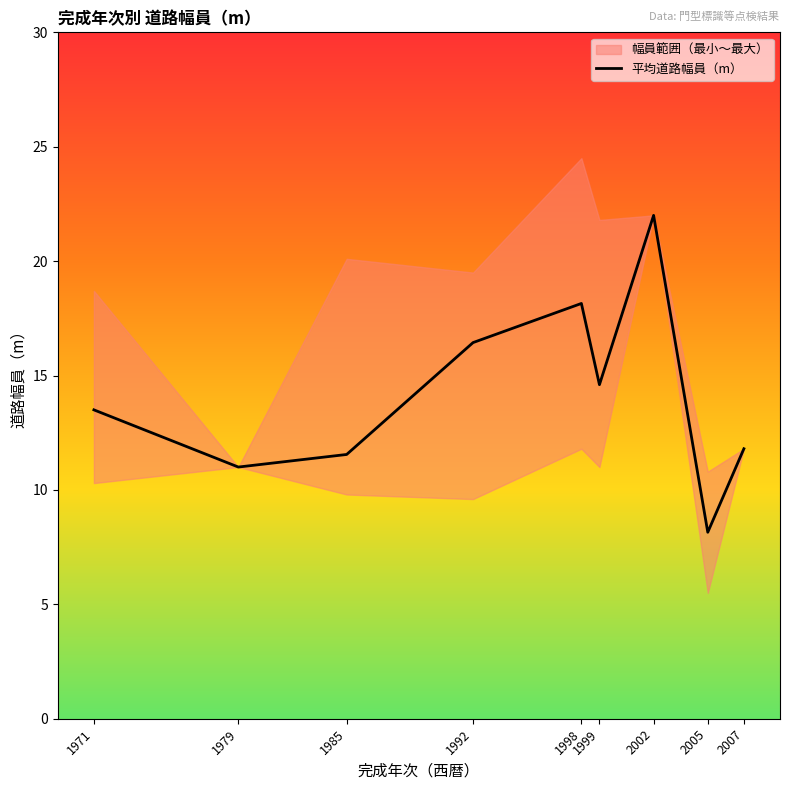

How many points are higher than both their immediate neighbors (excluding endpoints)?

2